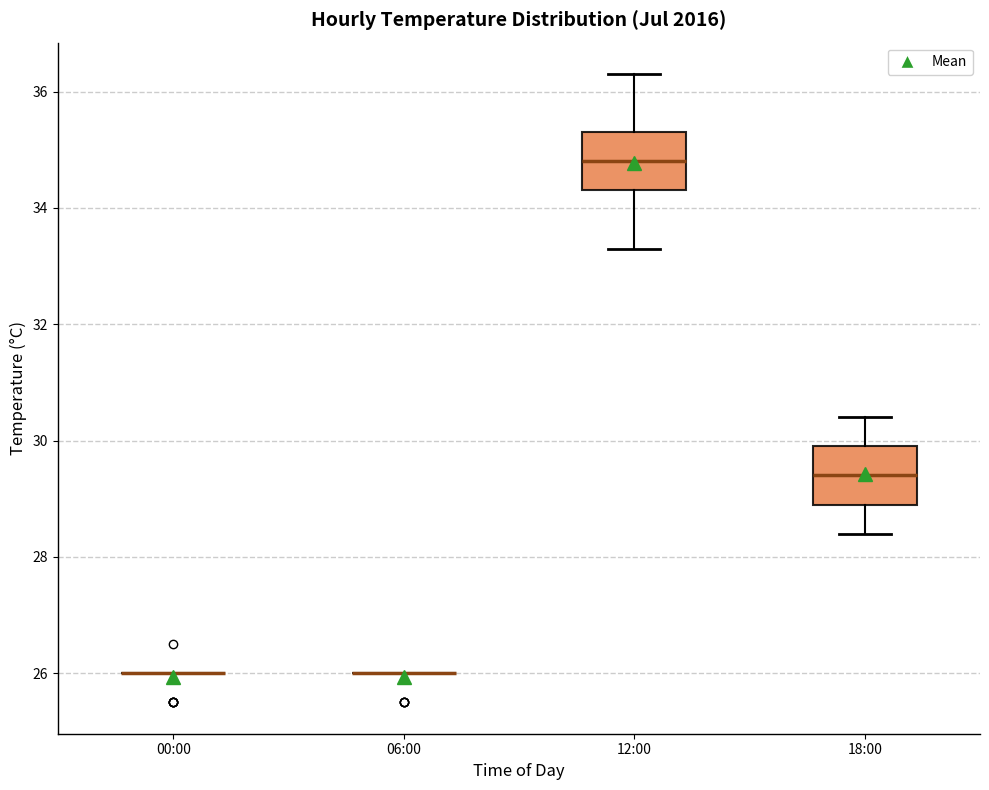

Reading left to right, transcribe this box plot: for each box, give where its median line is, the range the box spans, and where its two whiskers end, as read against the y-axis. The values are not printed on the chart, so give them approximately, as read against the axis.

00:00: box collapsed to a line at 26.0, whiskers 26.0 to 26.0
06:00: box collapsed to a line at 26.0, whiskers 26.0 to 26.0
12:00: median 34.8, box 34.4 to 35.4, whiskers 33.4 to 36.4
18:00: median 29.4, box 29.0 to 30.0, whiskers 28.4 to 30.4